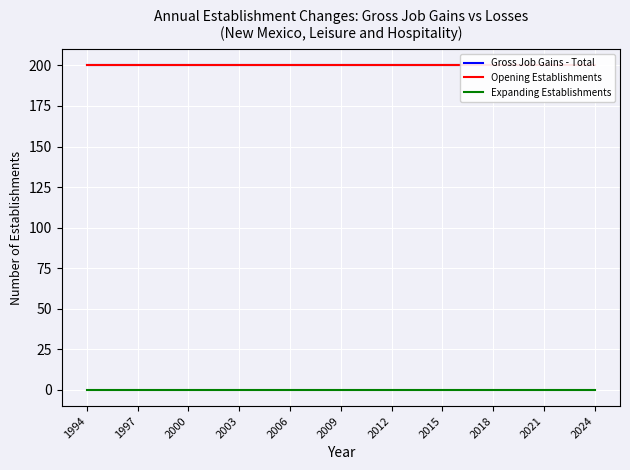

What is the maximum value shown in the chart?

200